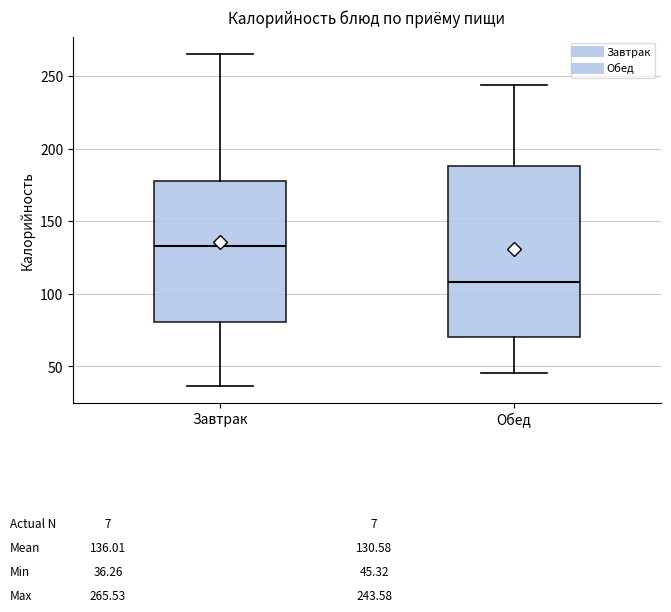

Reading left to right, transcribe this box plot: for each box, give where its median line is, the range the box spans, and where its two whiskers end, as read against the y-axis. The values are not printed on the chart, so give them approximately, as read against the axis.

Завтрак: median 135, box 80 to 180, whiskers 35 to 265
Обед: median 110, box 70 to 190, whiskers 45 to 245